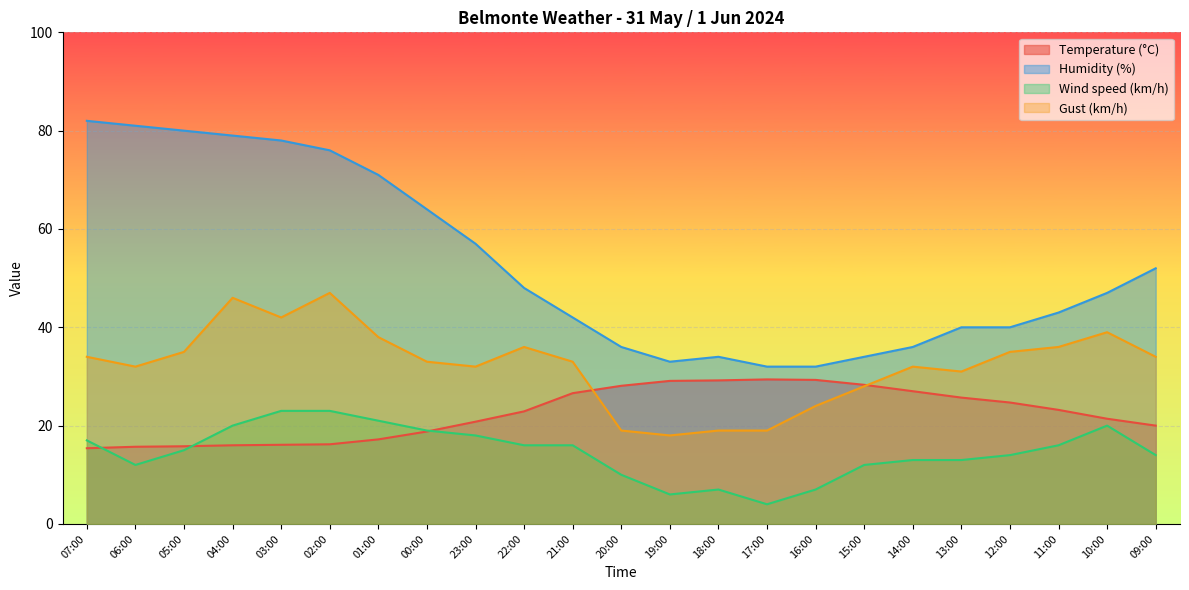

Read the Temperature (°C) value at 05:00.

15.8